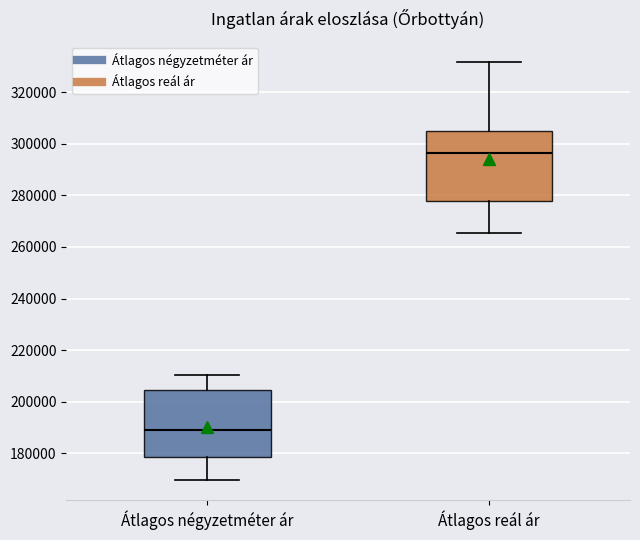

Where does the upper whisker of the box for Átlagos négyzetméter ár end on the y-axis? The values are not printed on the chart, so give them approximately, as read against the axis.

210000